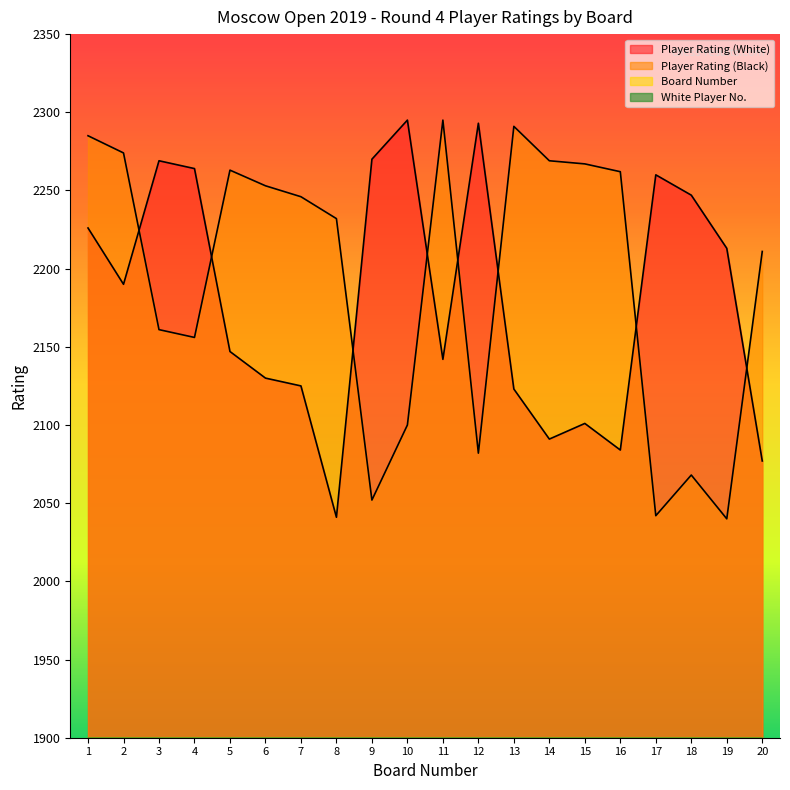

After their last crossing, which series has the higher values: Board Number or White Player No.?

White Player No.